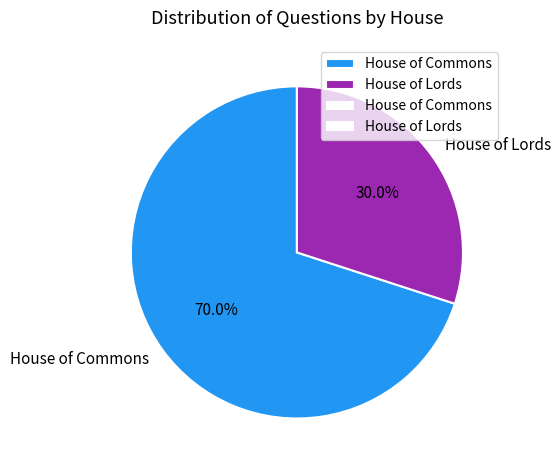

Which category has the smallest portion of the pie?

House of Lords